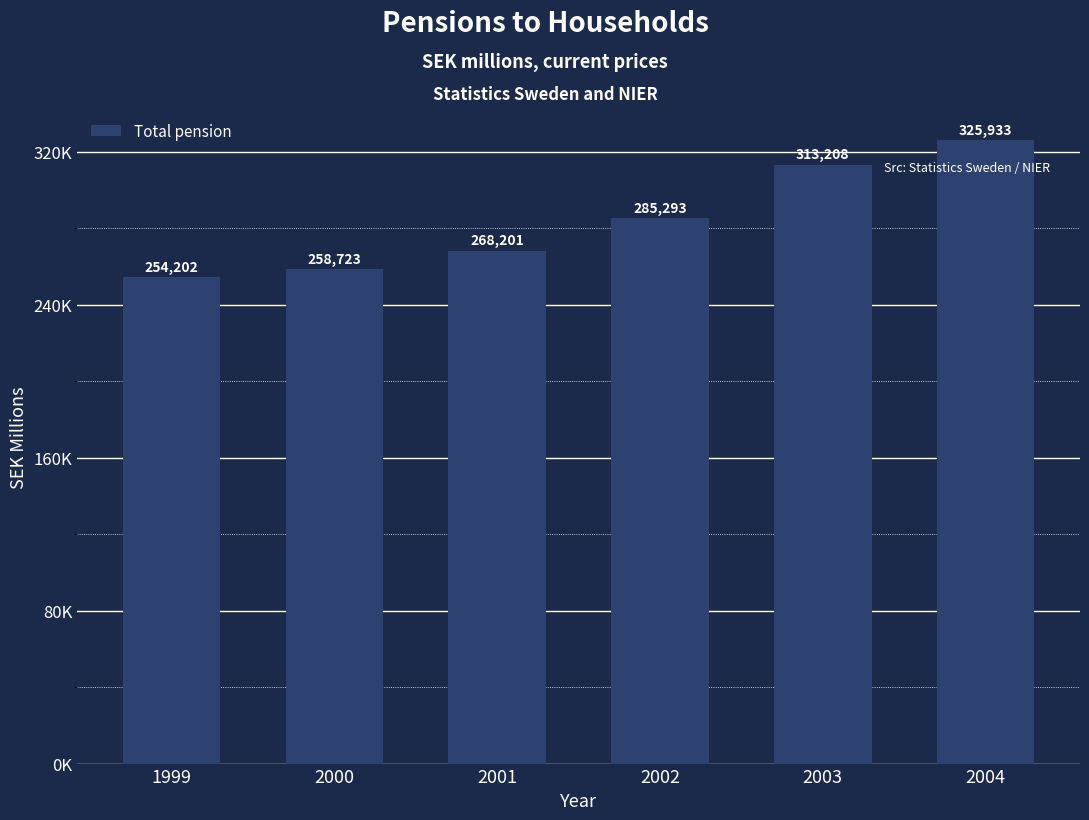

List the labels in order of value, smallest first.

1999, 2000, 2001, 2002, 2003, 2004